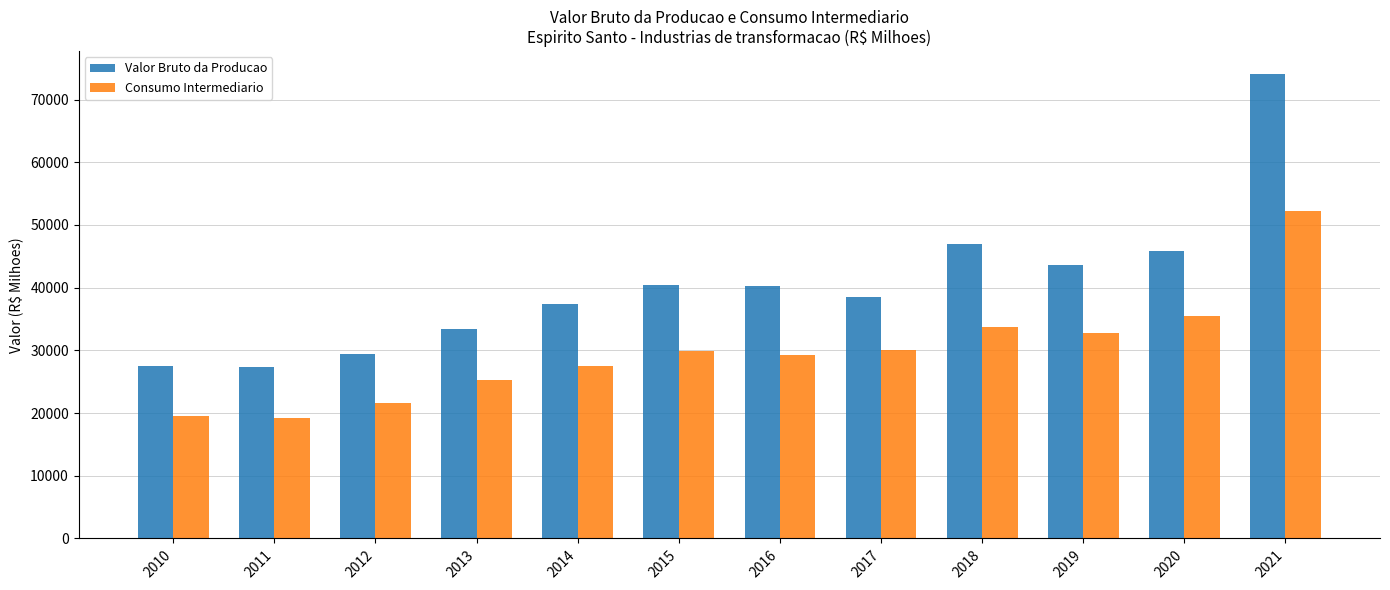

What is the sum of all Valor Bruto da Producao values?

485109.8